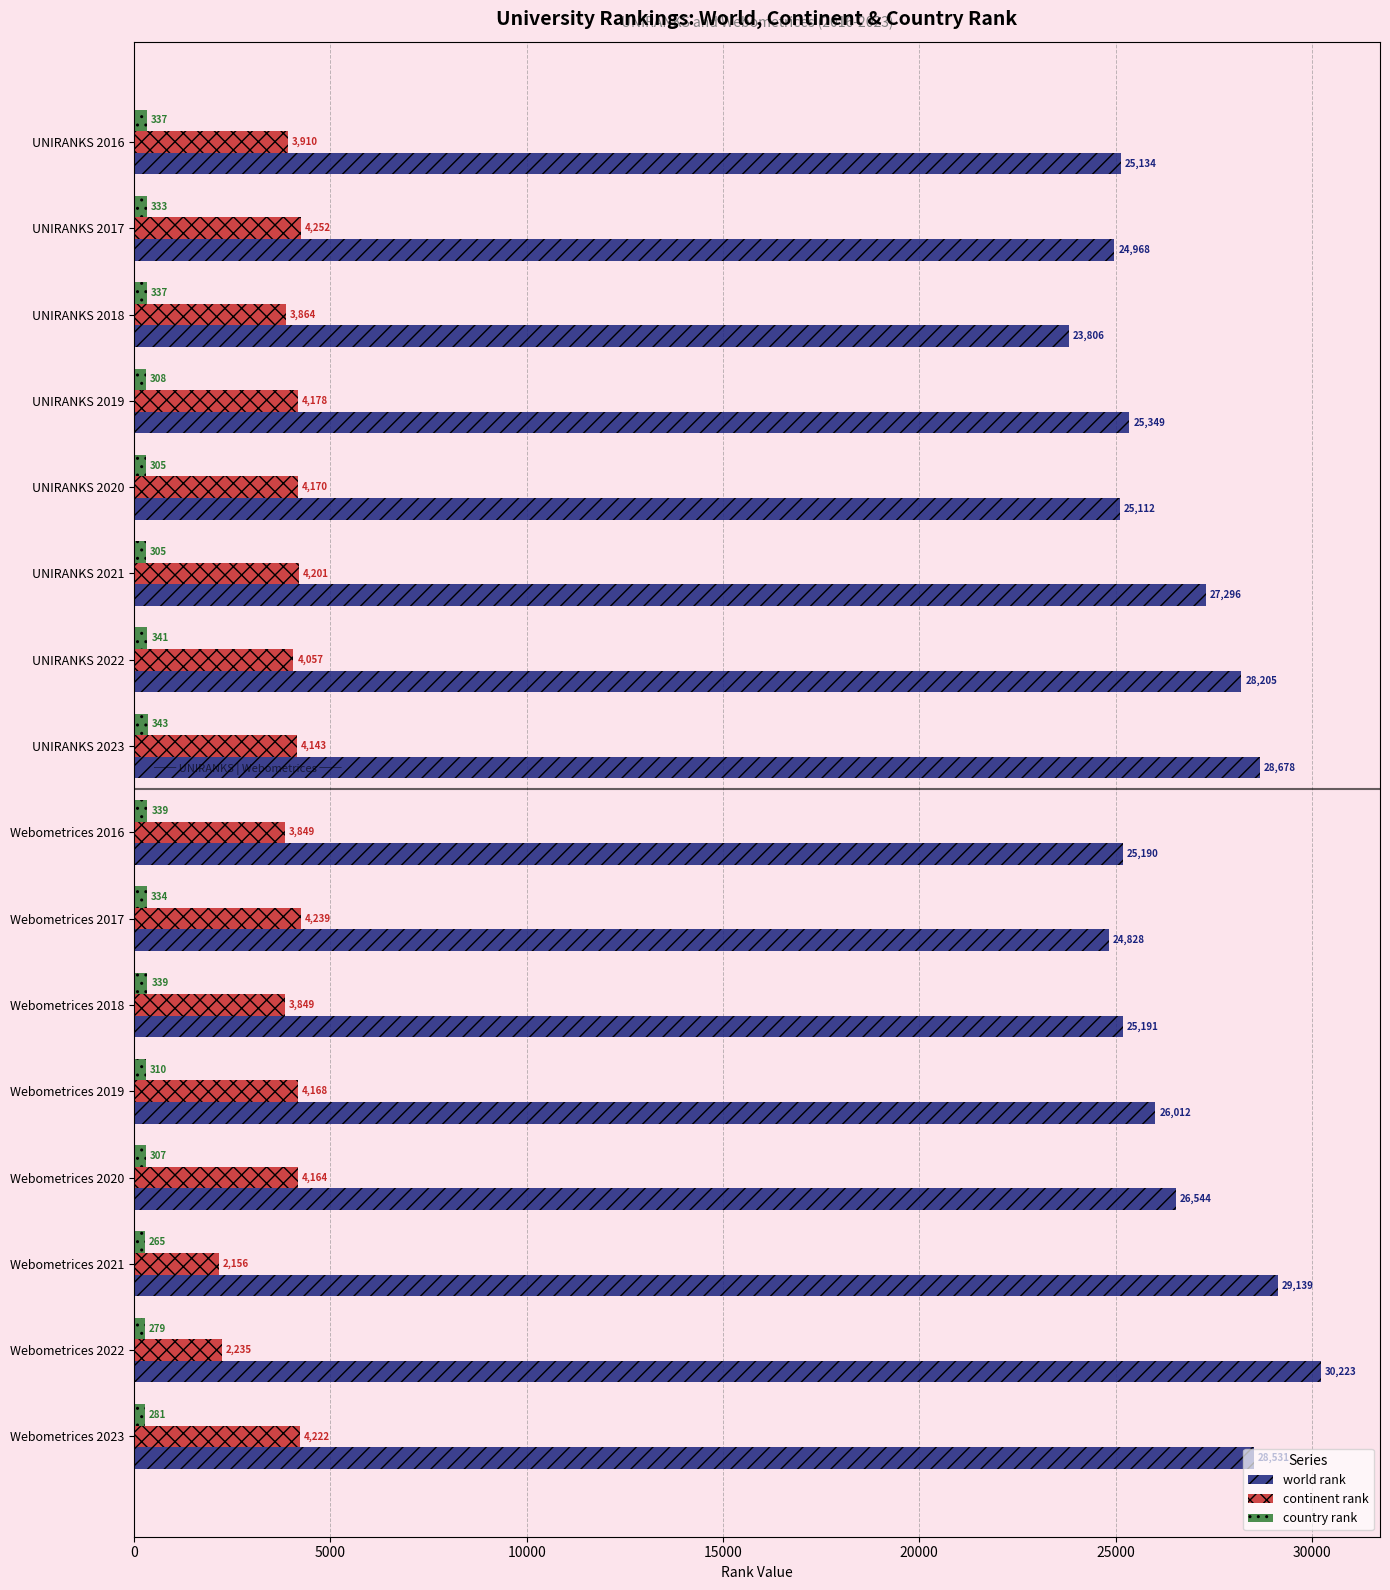

The value of world rank at UNIRANKS 2017 is 24968. True or false?

True